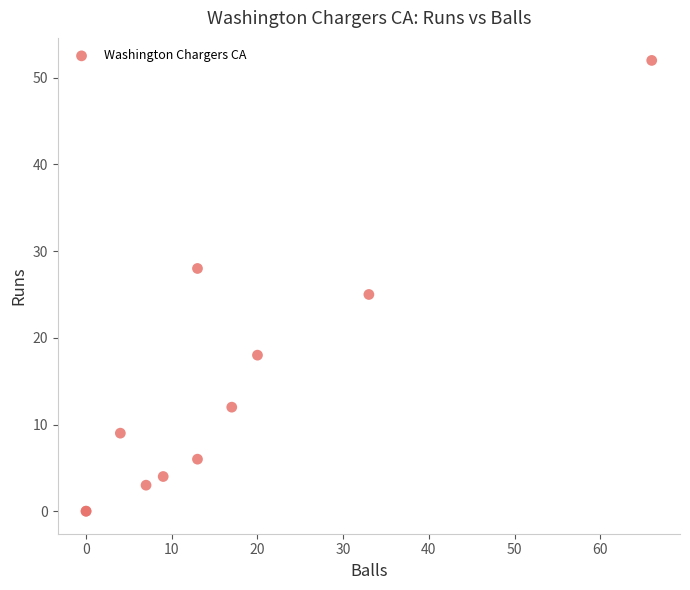

What Y value in the scatter plot is closest to 26?

25